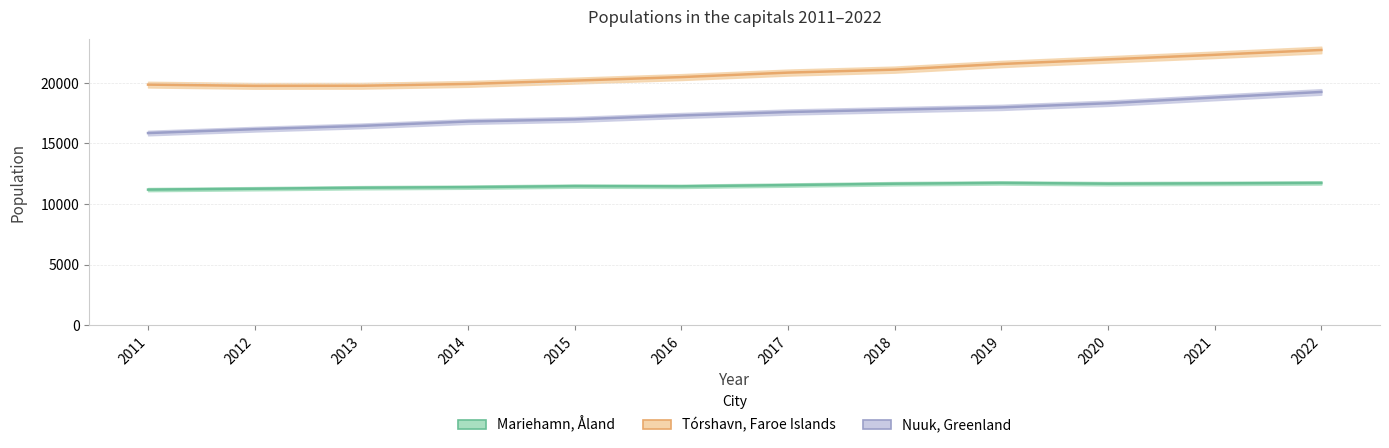

What value does the Tórshavn, Faroe Islands series have at 2014, to the nearest 100?

19900